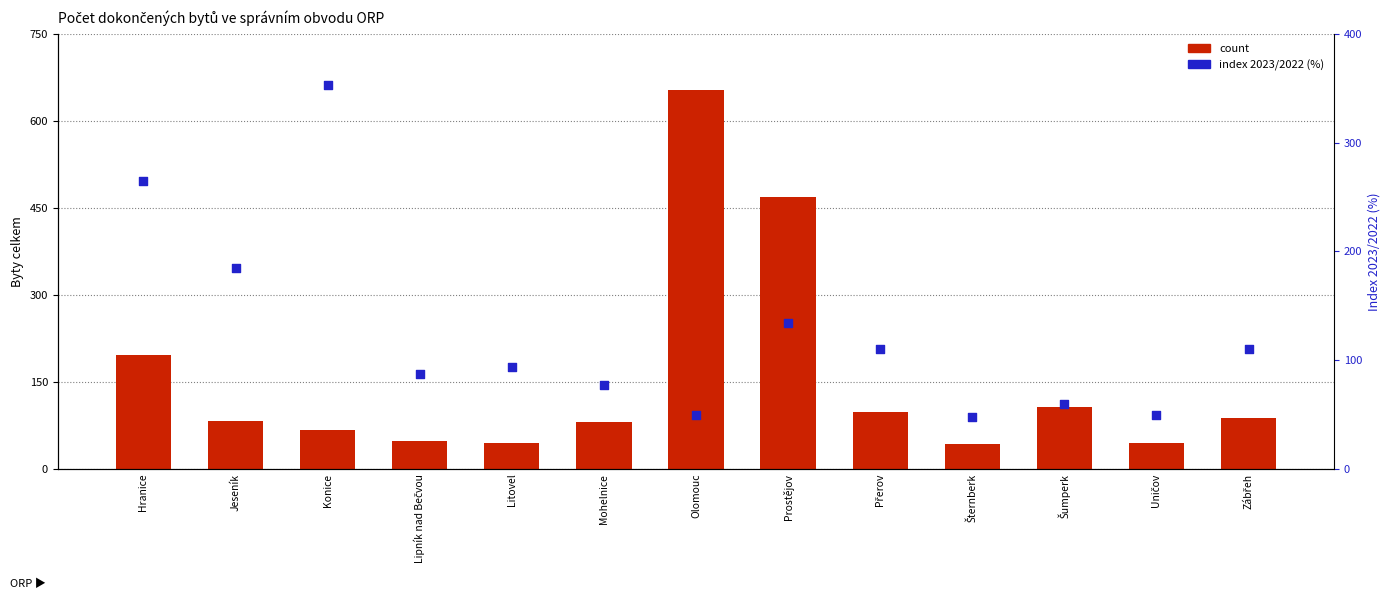

Which series reaches the maximum Y coordinate?

count